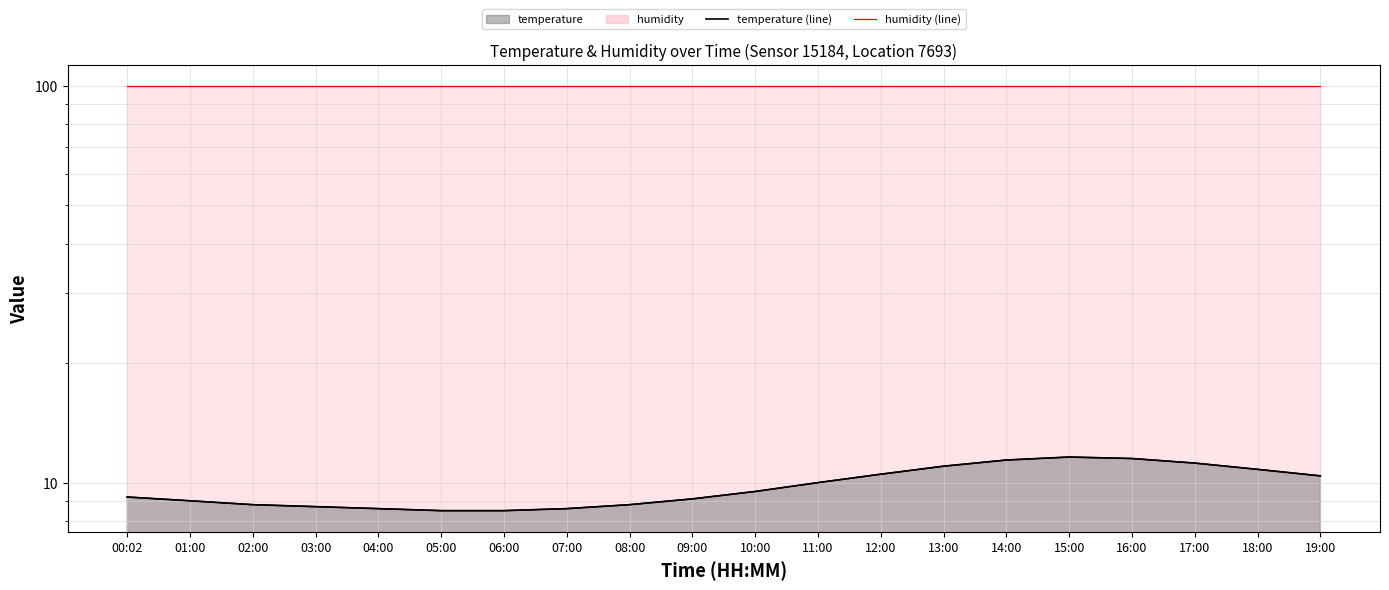

Does the chart display data point markers on the line(s)?

No